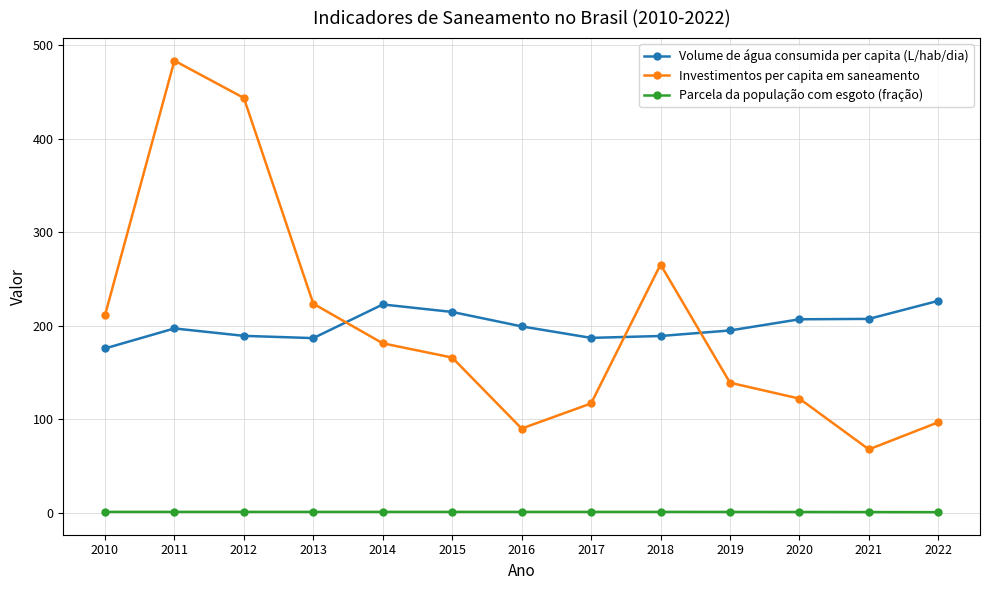

Which series changed the most between 2011 and 2015?

Investimentos per capita em saneamento